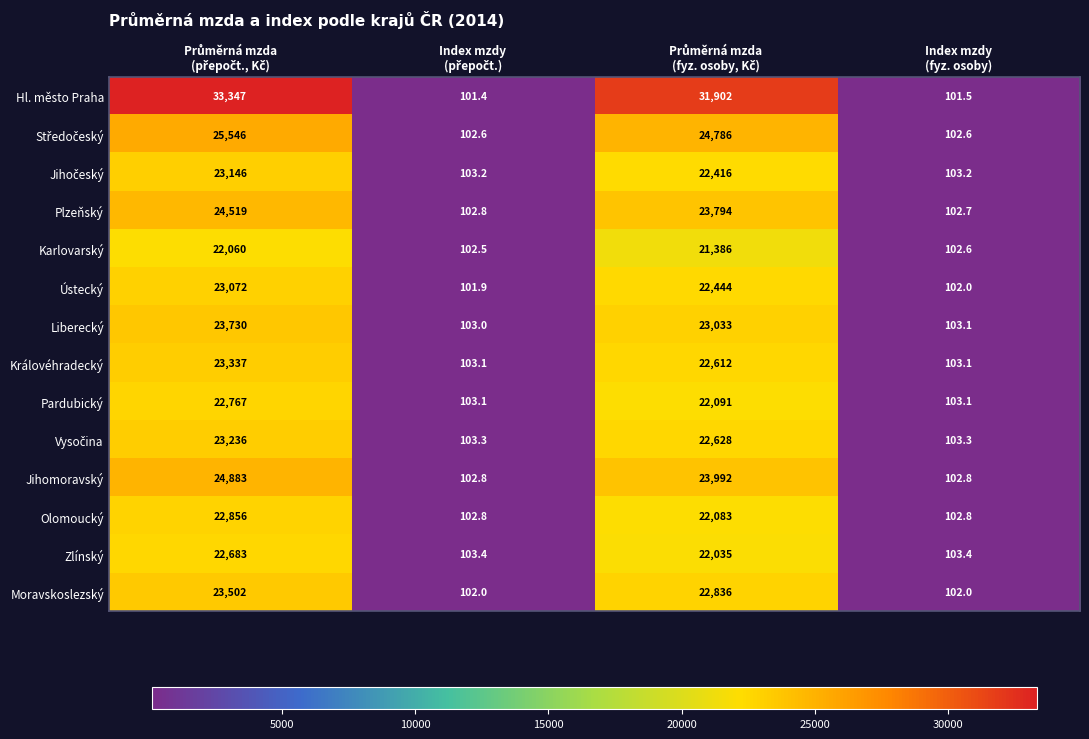

Which series has the widest spread of values?

Hl. město Praha